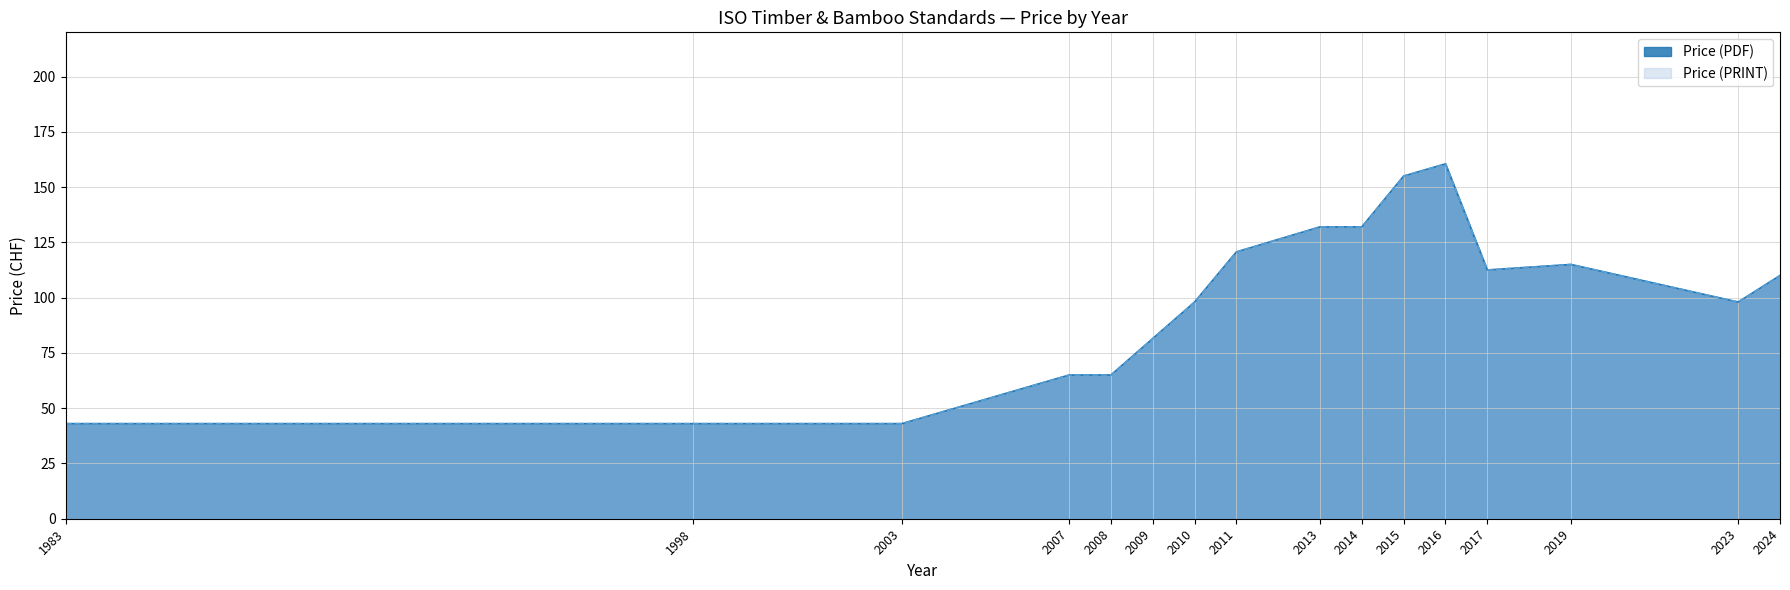

Which series changed the most between 2010 and 2011?

Price (PDF)